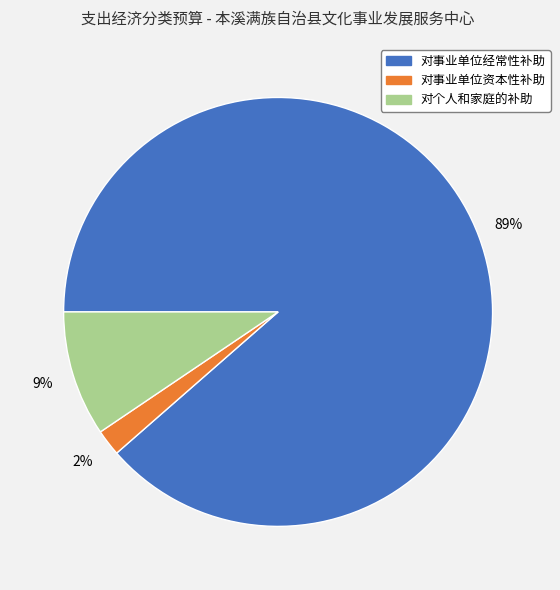

Does any single category account for the majority?

Yes